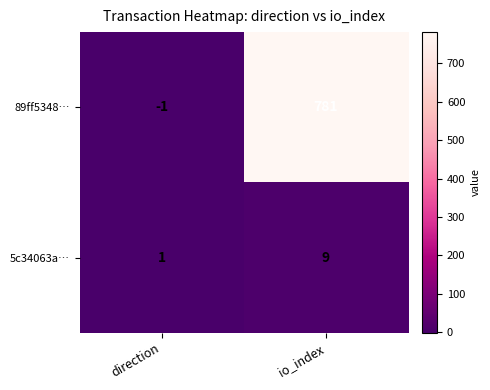

At which category is the sum across all series the highest?

io_index